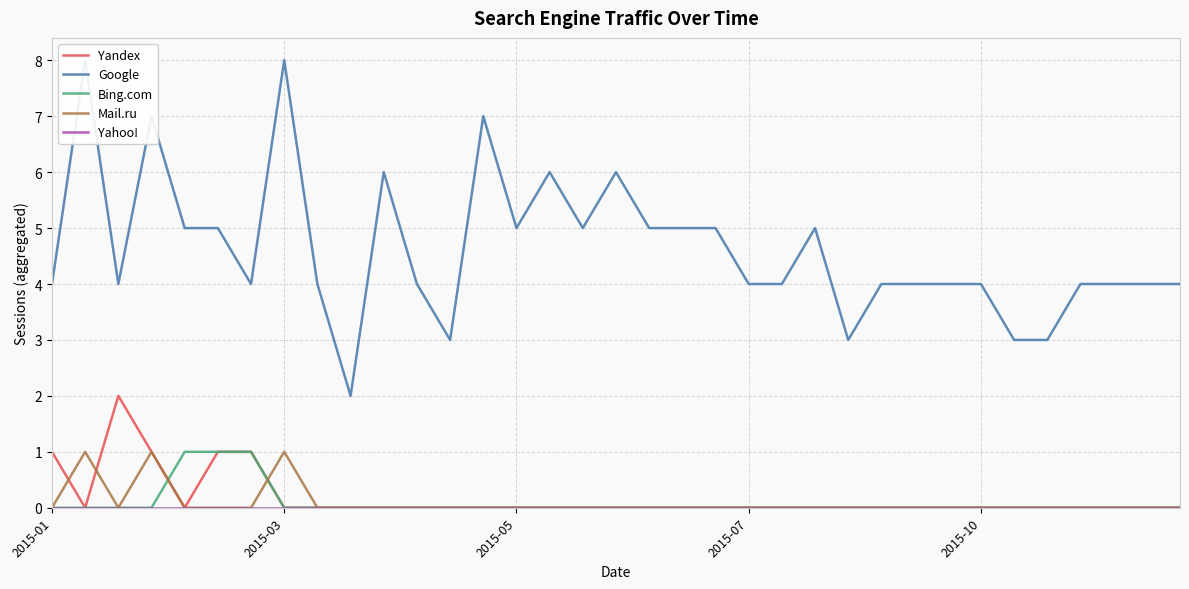

How many times do Yandex and Bing.com cross each other?

1